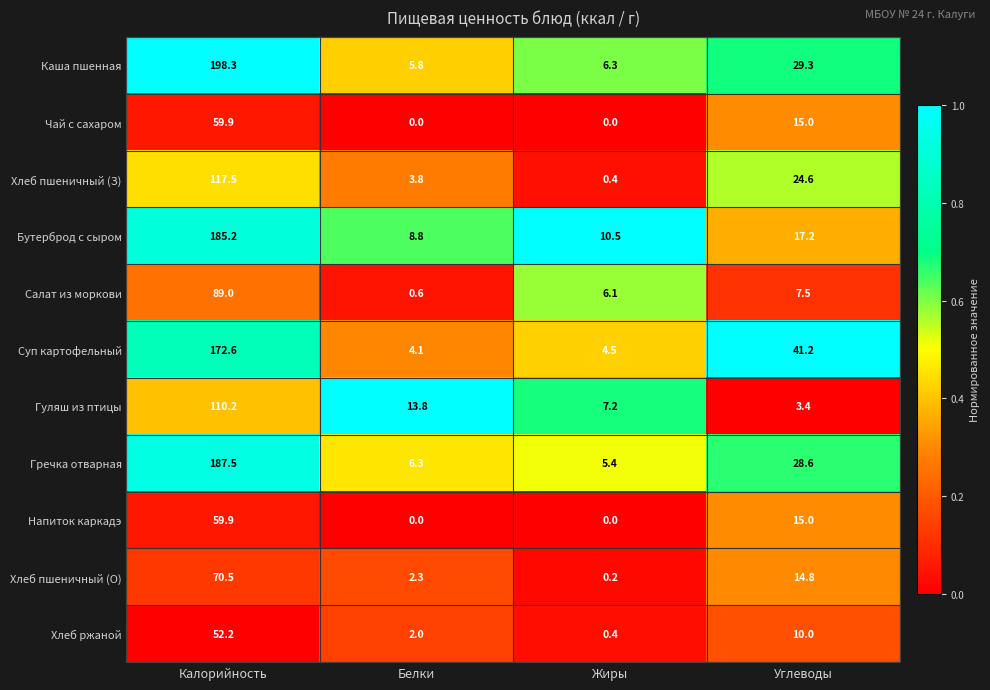

What is the spread (max minus min) of values at Жиры?

10.5